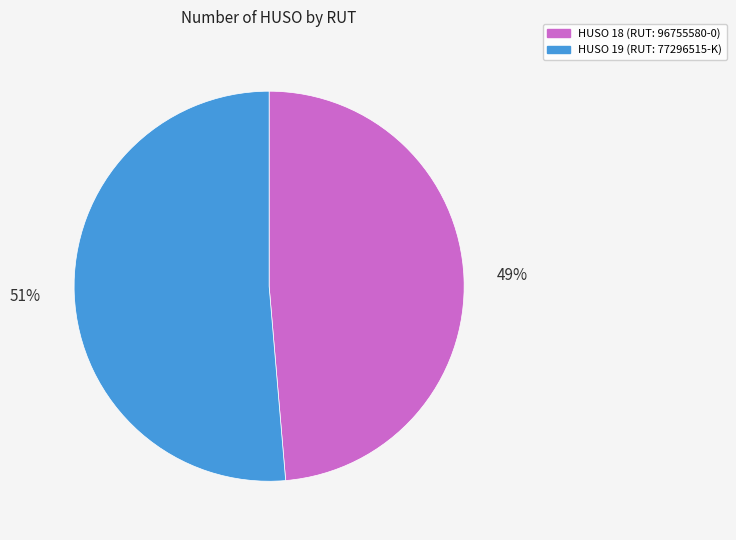

To the nearest percent, what is the average slice percentage?

50%